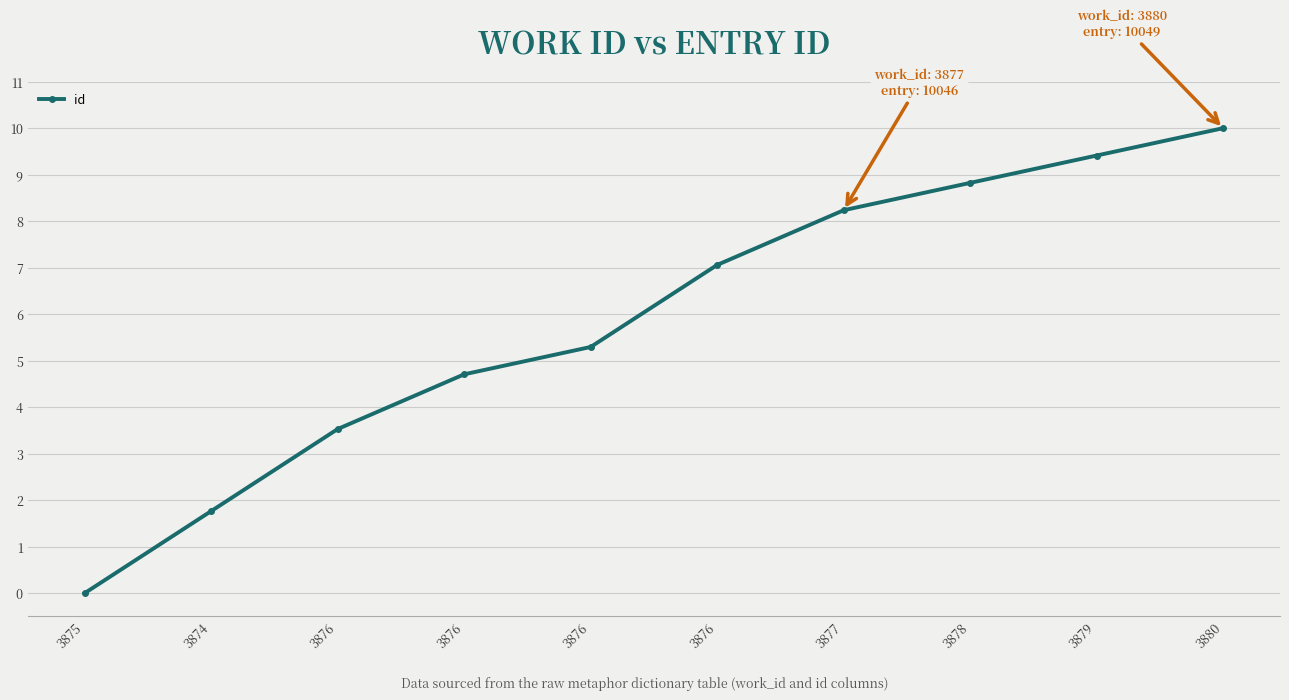

What is the average value?

5.9